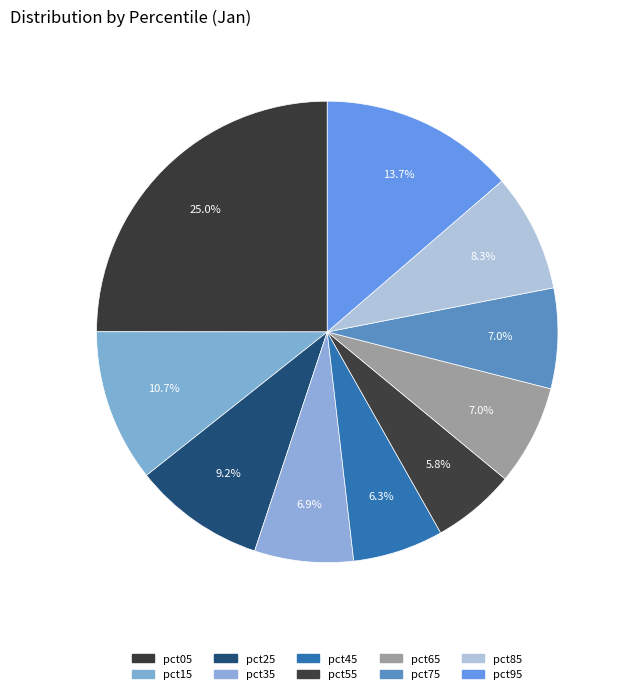

Rank the categories by value from lowest to highest.

pct55, pct45, pct35, pct65, pct75, pct85, pct25, pct15, pct95, pct05